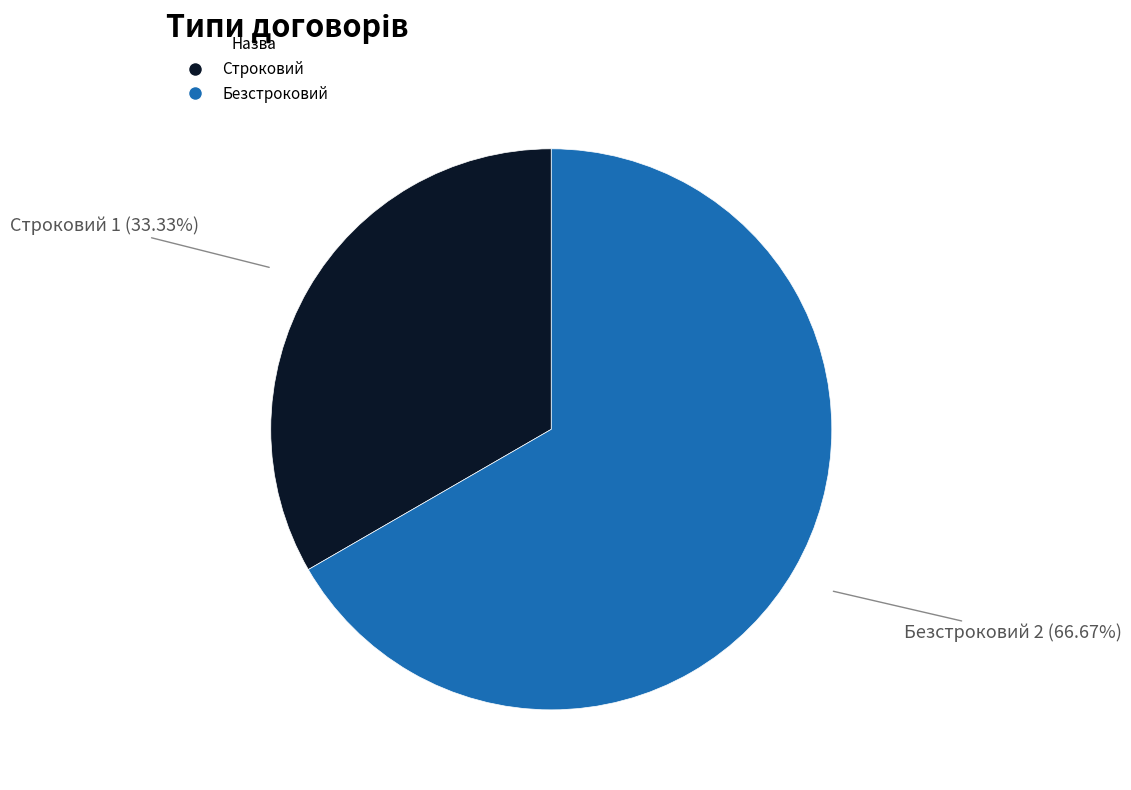

What is the ratio of the value at Безстроковий to the value at Строковий?

2.0